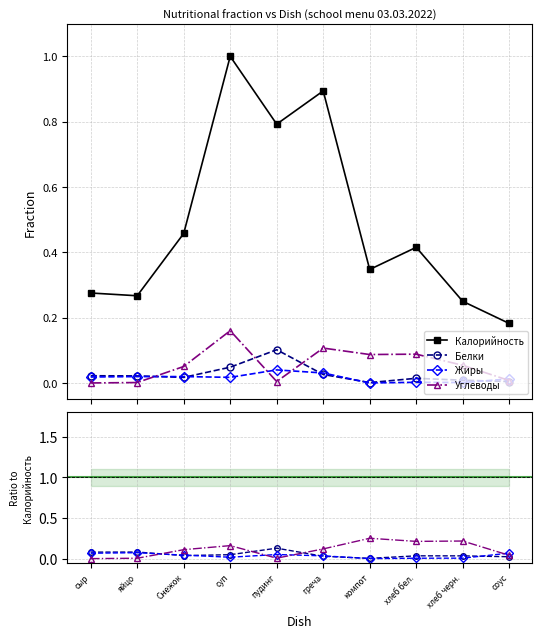

Which category has the lowest value in the Жиры series?

компот